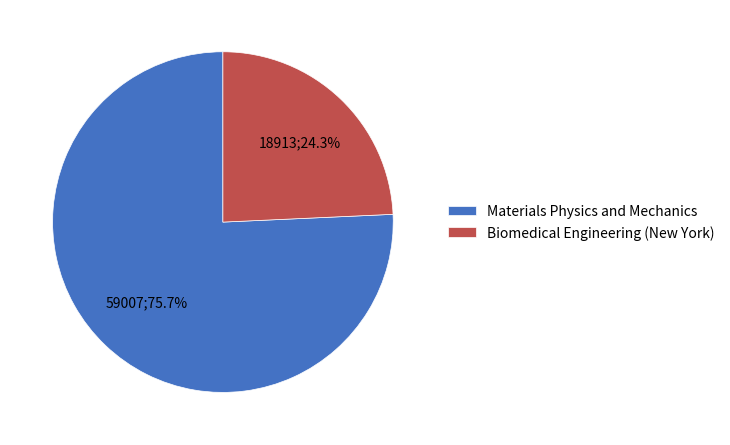

How many slices are in this pie chart?

2